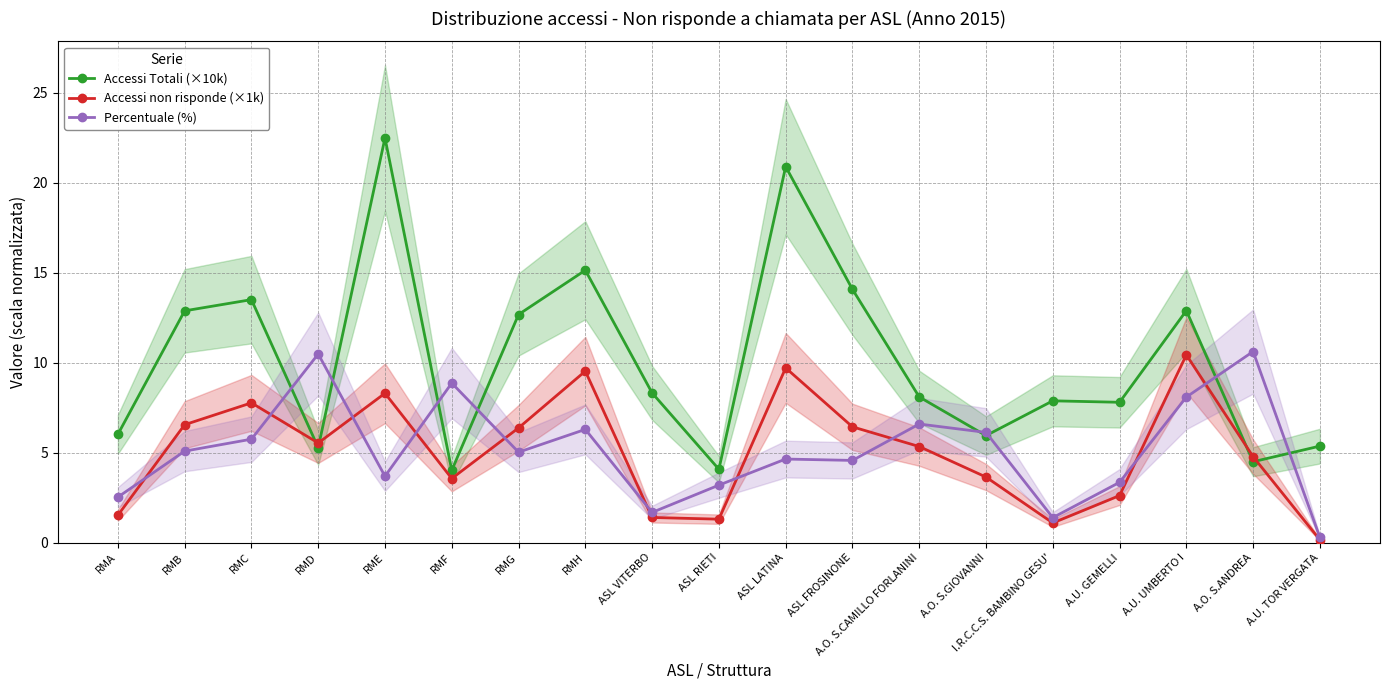

True or false: Percentuale (%) has a value of 3.2 at ASL RIETI.

True